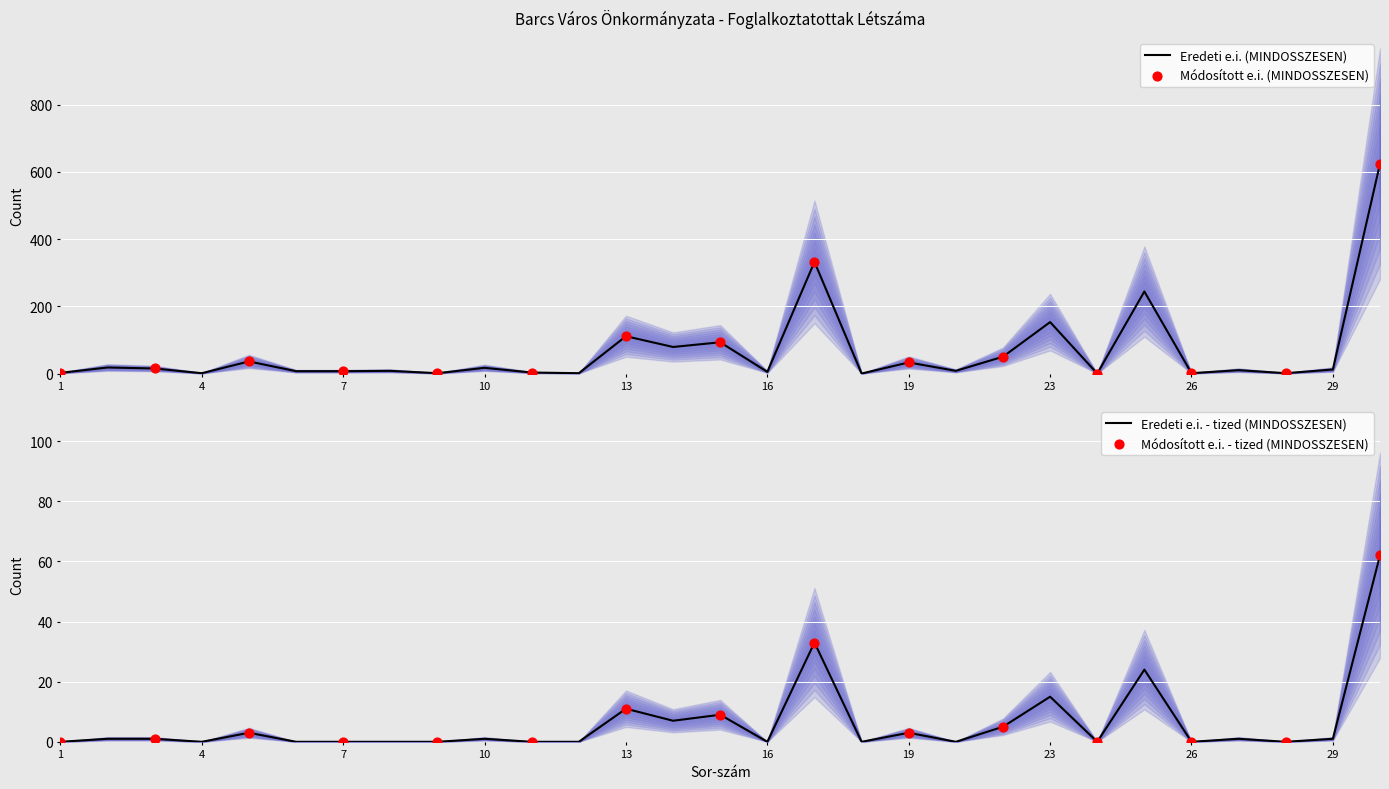

What are all the series names shown in the legend?

Eredeti e.i. (MINDOSSZESEN), Modositott e.i. (MINDOSSZESEN)